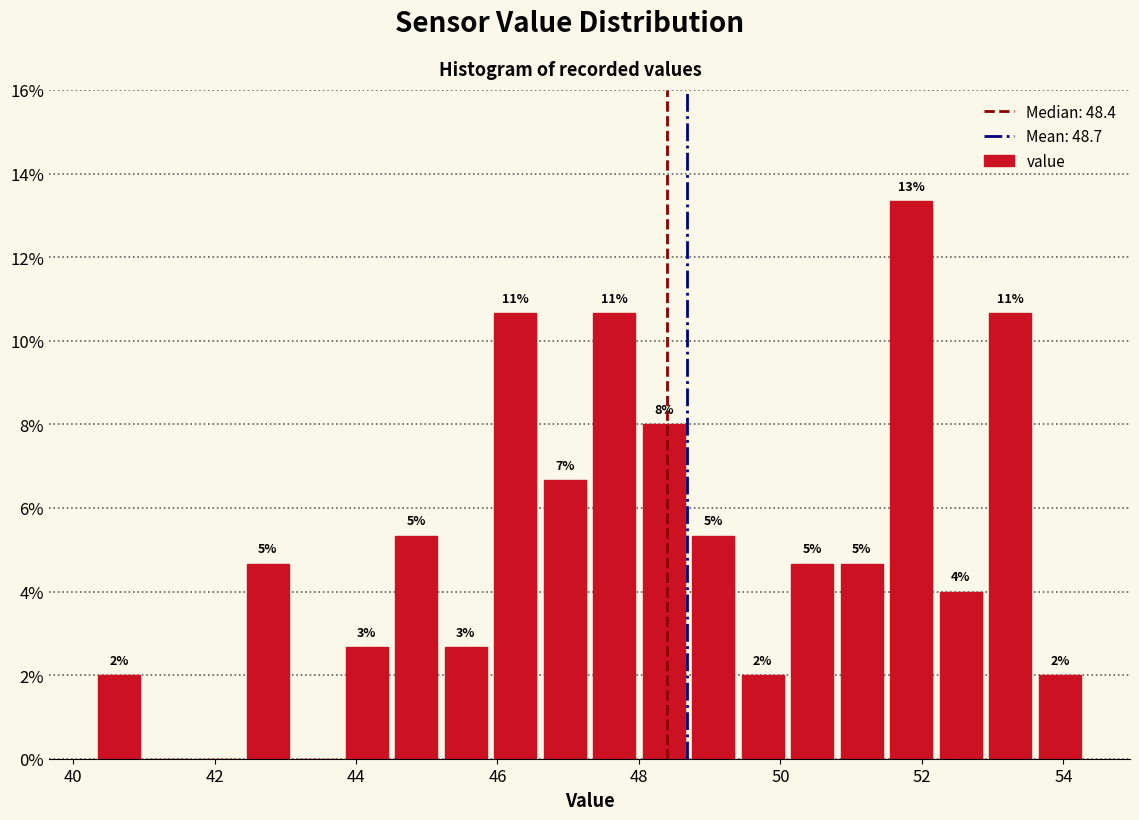

Around what value on the x-axis is the tallest bar? Give the approximate position of its centre, as read against the axis.

51.8